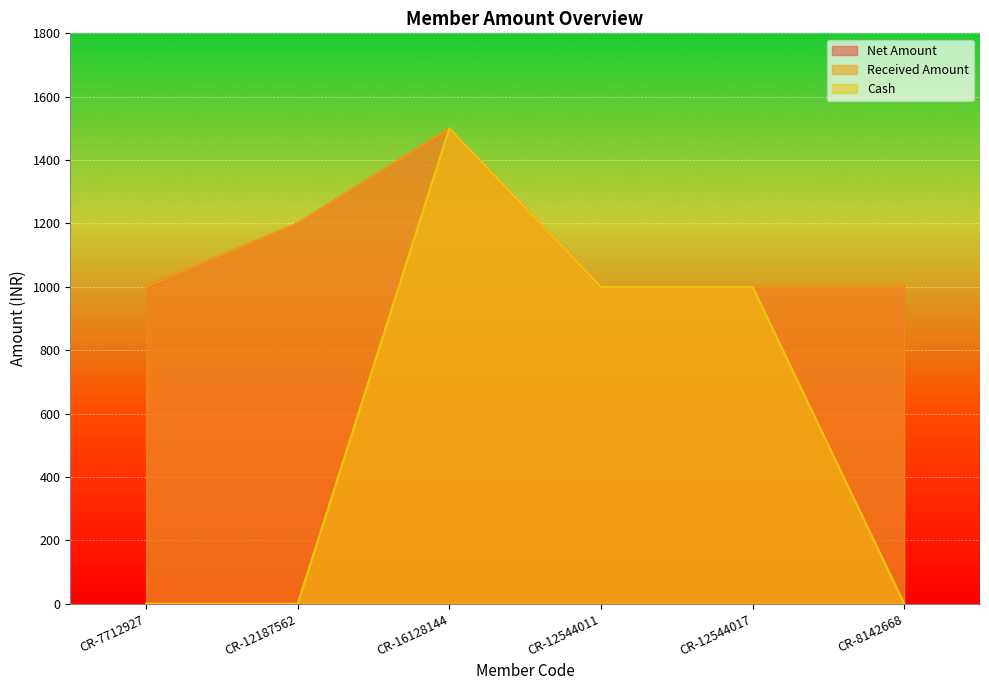

Which series changed the most between CR-12187562 and CR-12544017?

Cash